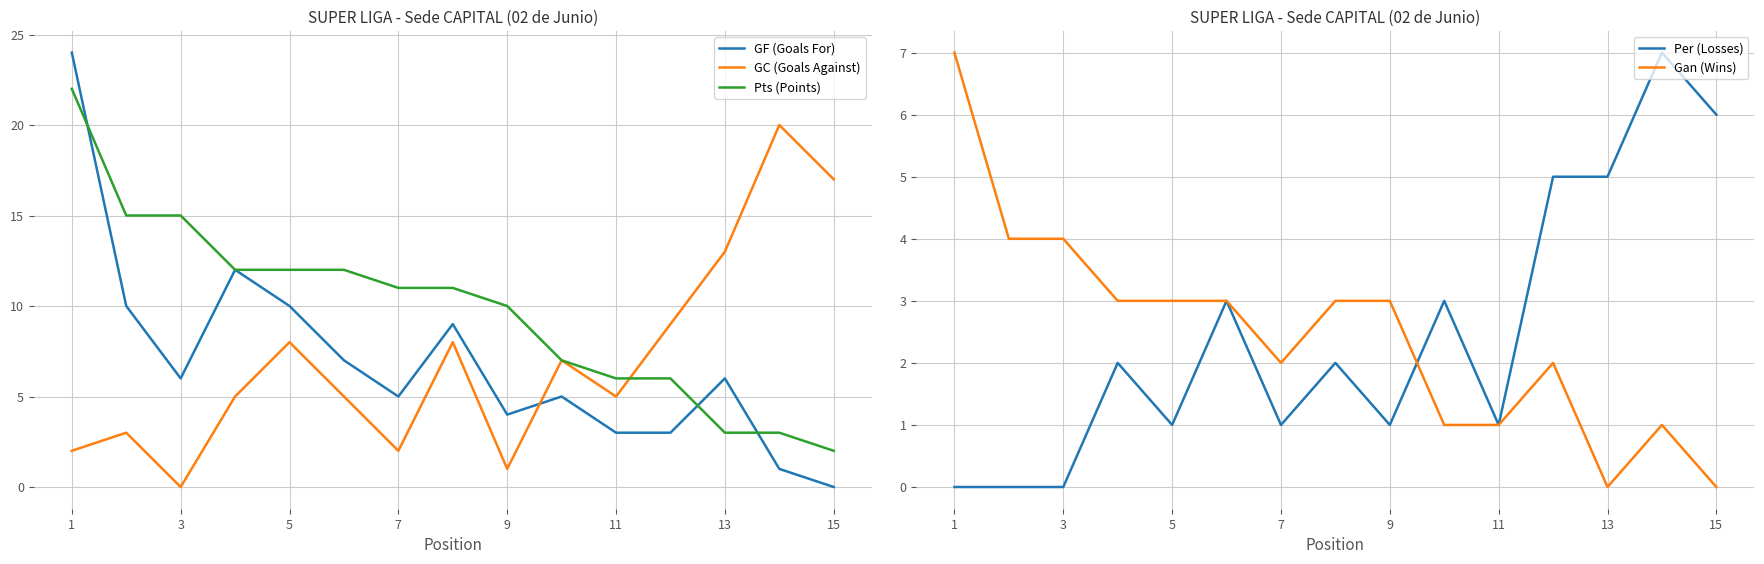

What is the highest value of the Gan (Wins) series?

7